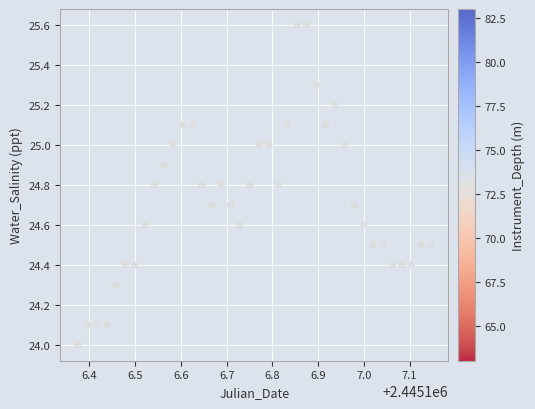

What is the range of Y values (max minus min)?

1.6